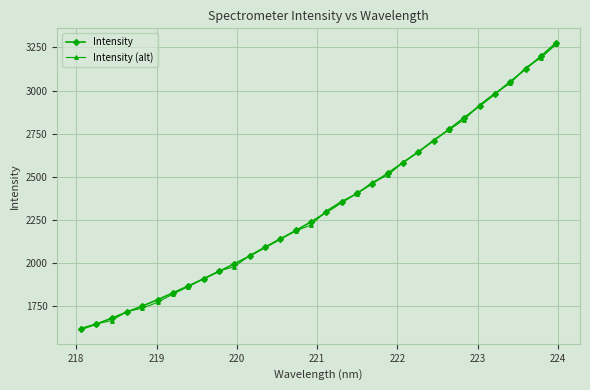

True or false: Intensity and Intensity (alt) cross at least once.

True